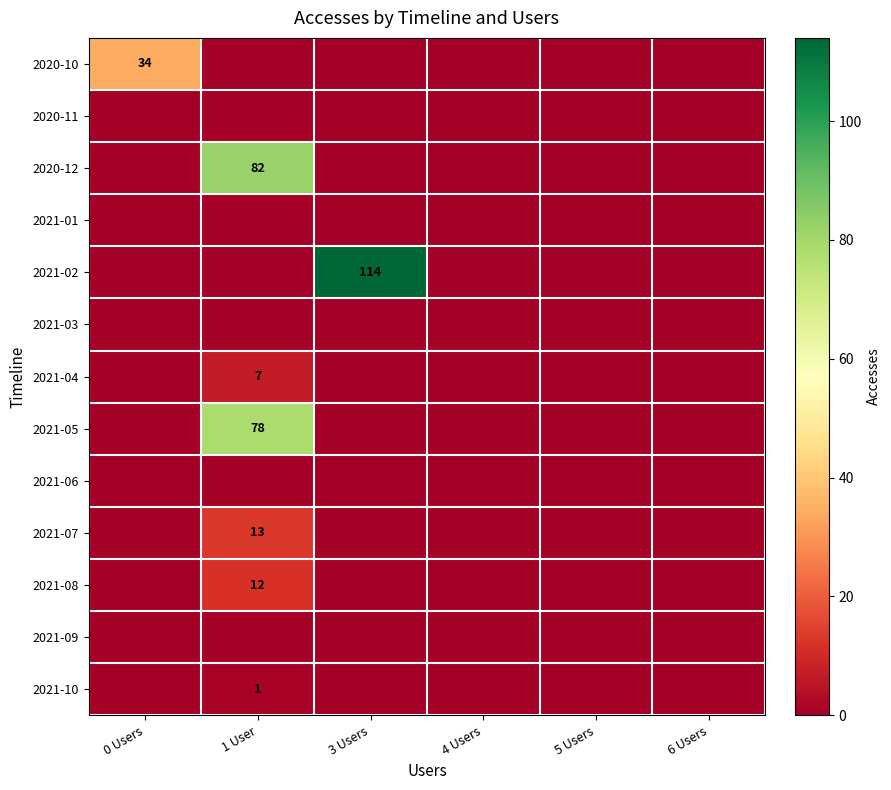

True or false: 2021-08 has a value of 12 at 1 User.

True